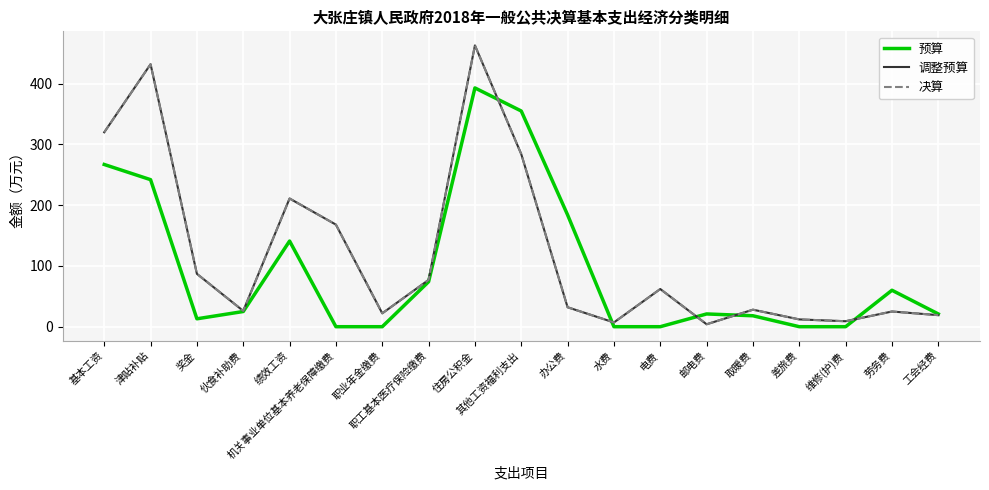

Which series has the largest range (max minus min)?

调整预算